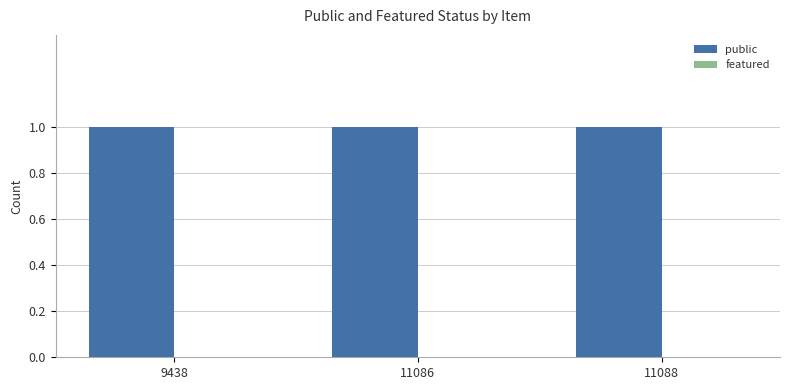

Reading left to right, list all the values displayed in this chart.

public: 9438=1	11086=1	11088=1
featured: 9438=0	11086=0	11088=0